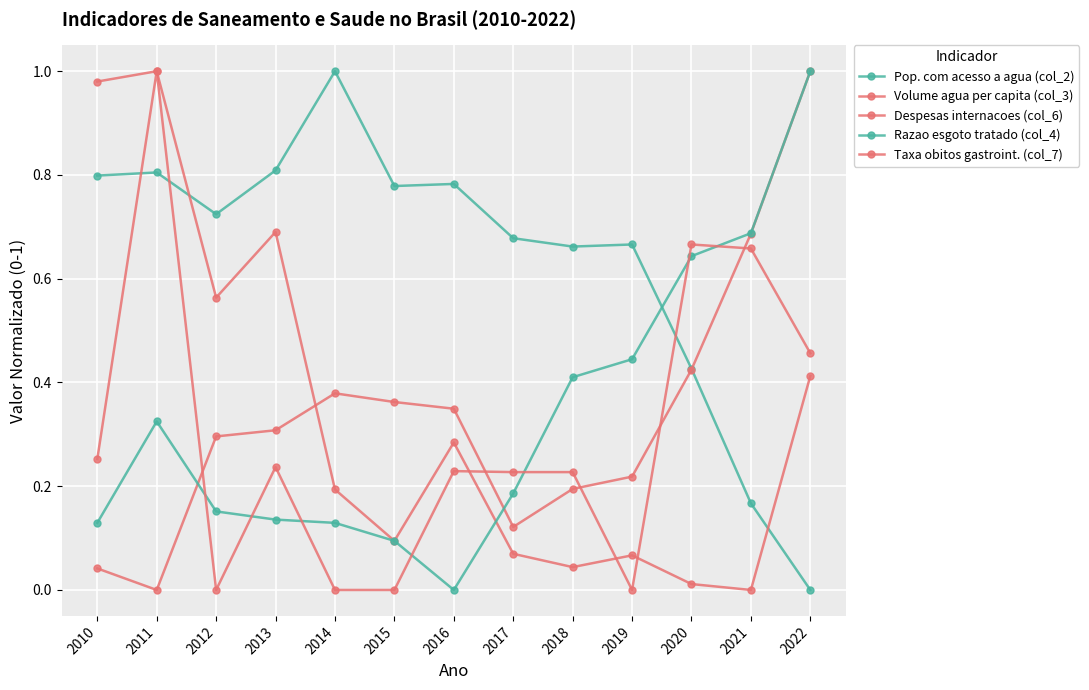

True or false: Razao esgoto tratado (col_4) has a value of 0.6 at 2020.

True